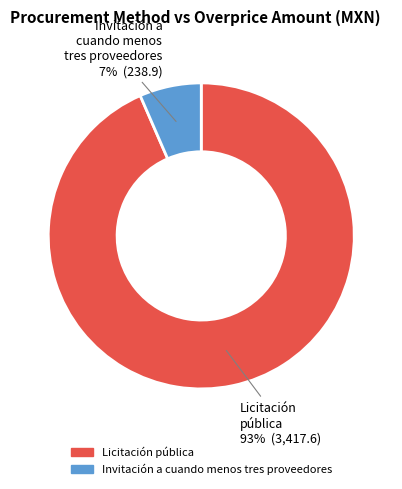

To the nearest percent, what percentage of the pie is Licitación pública?

93%